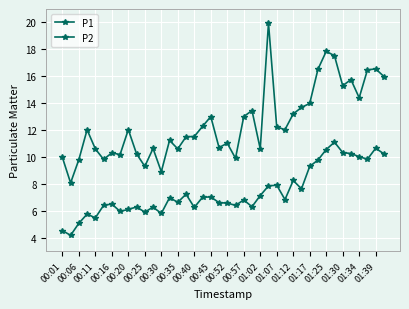

True or false: P2 has more than 2 interior local peaks.

True